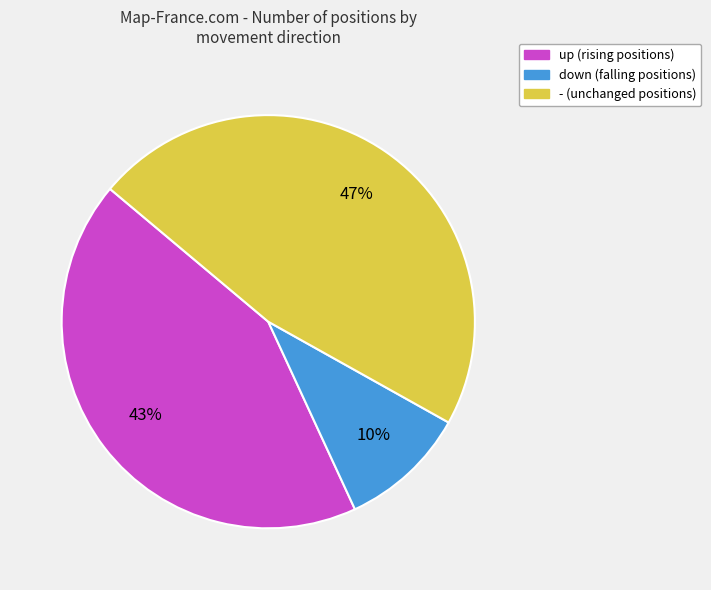

Which has a higher value, up or down?

up